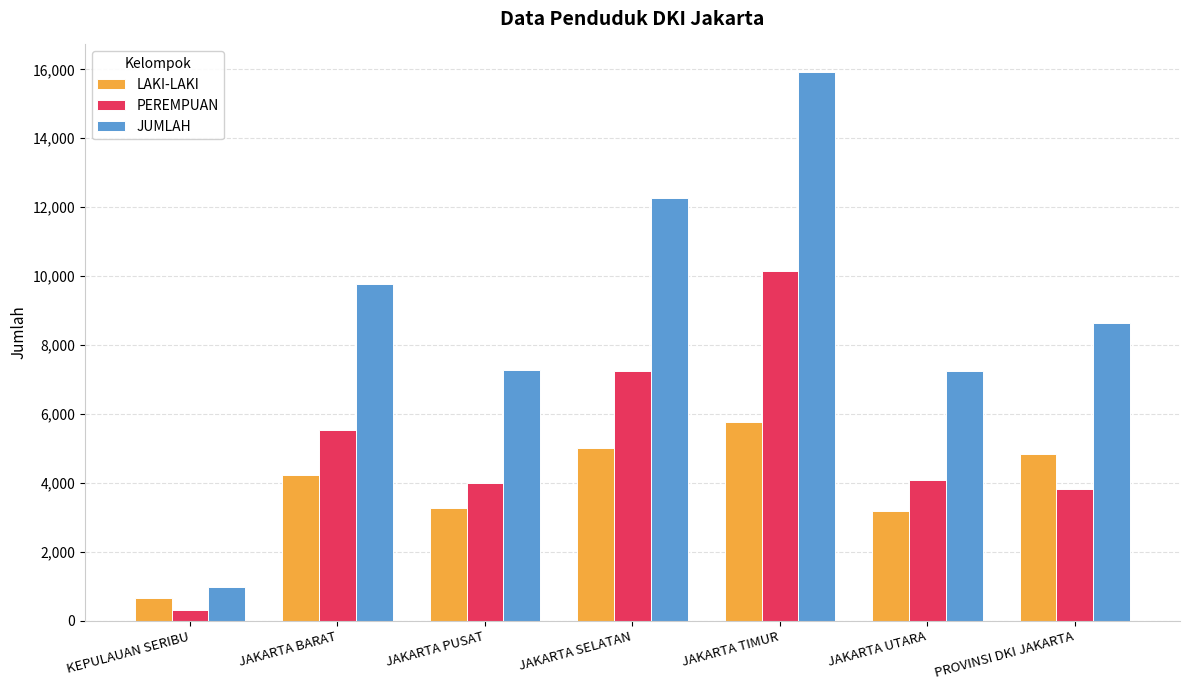

How many bars are there in each group?

3